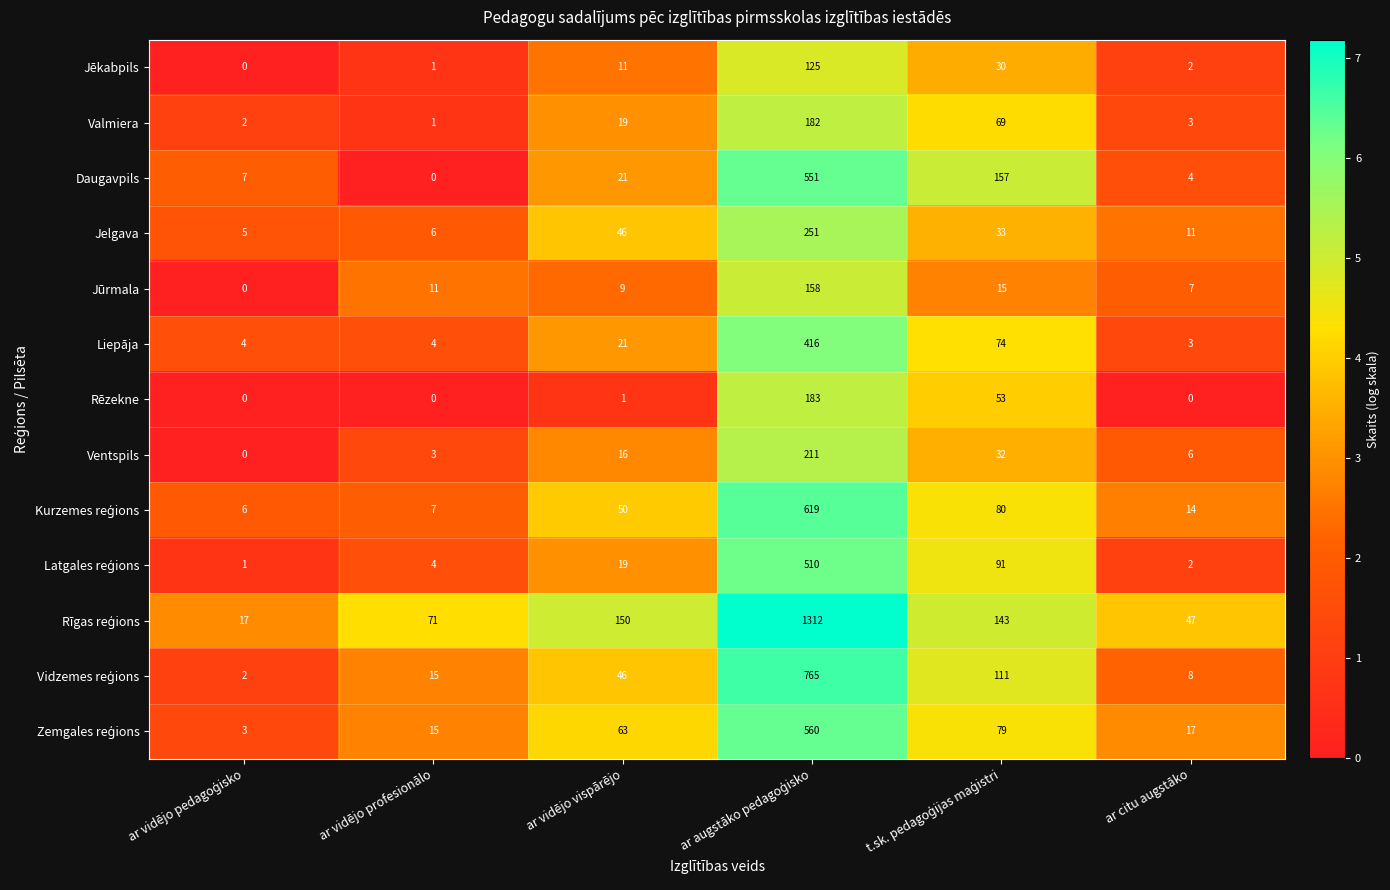

What is the maximum value shown in the chart?

1312